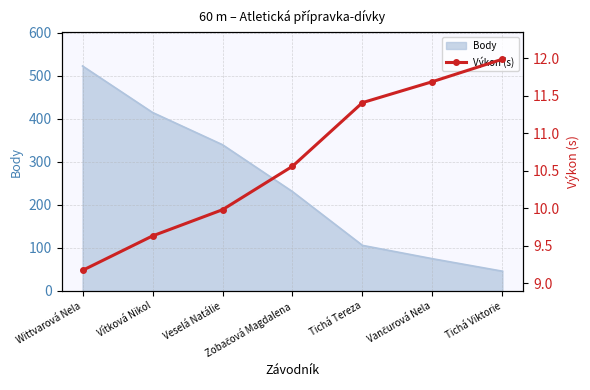

What is the label of the 3rd point from the right?

Tichá Tereza